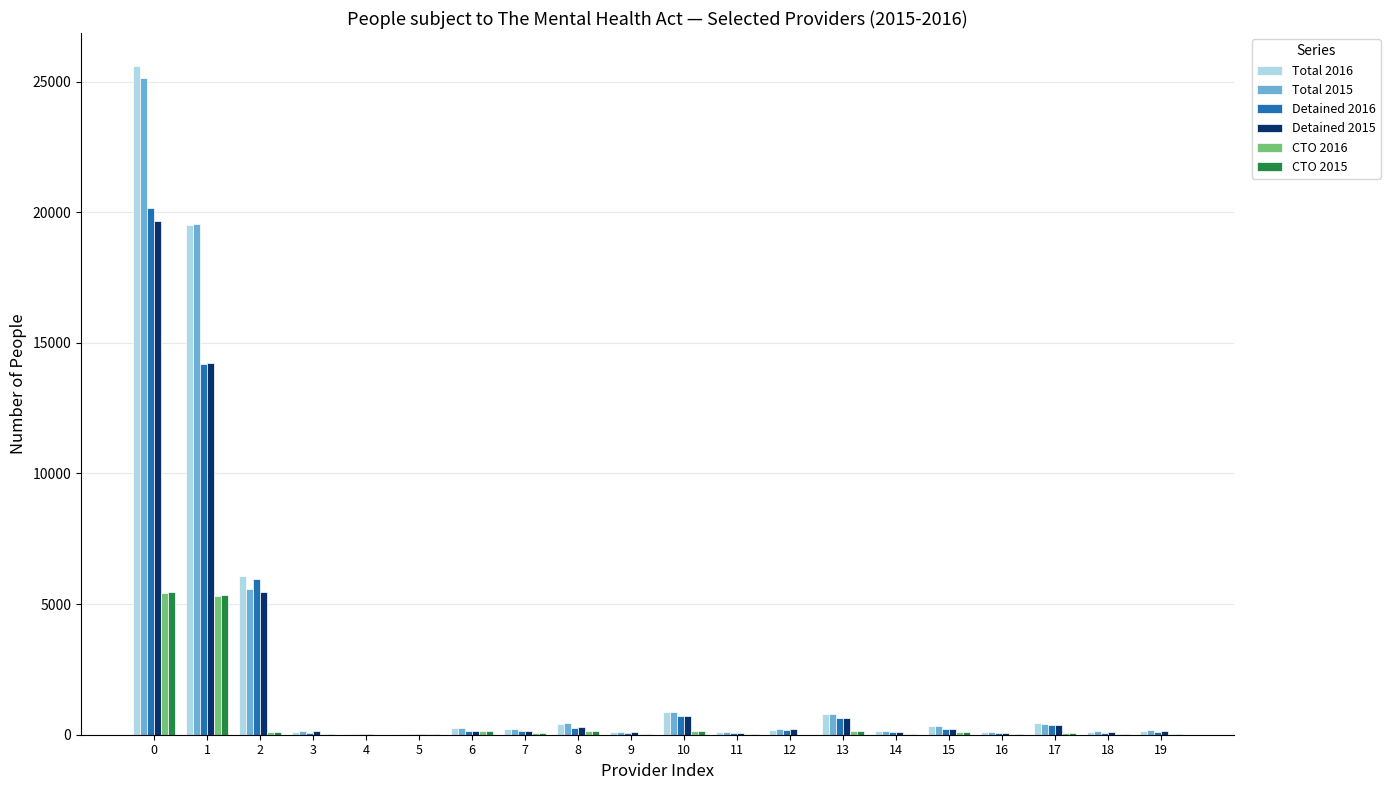

What is the greatest value displayed?

25577